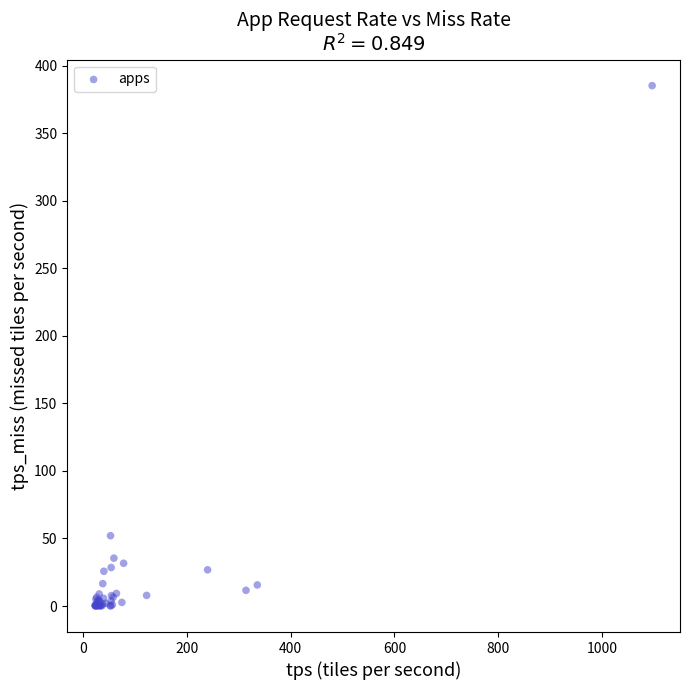

What Y value in the scatter plot is closest to 192?

52.0